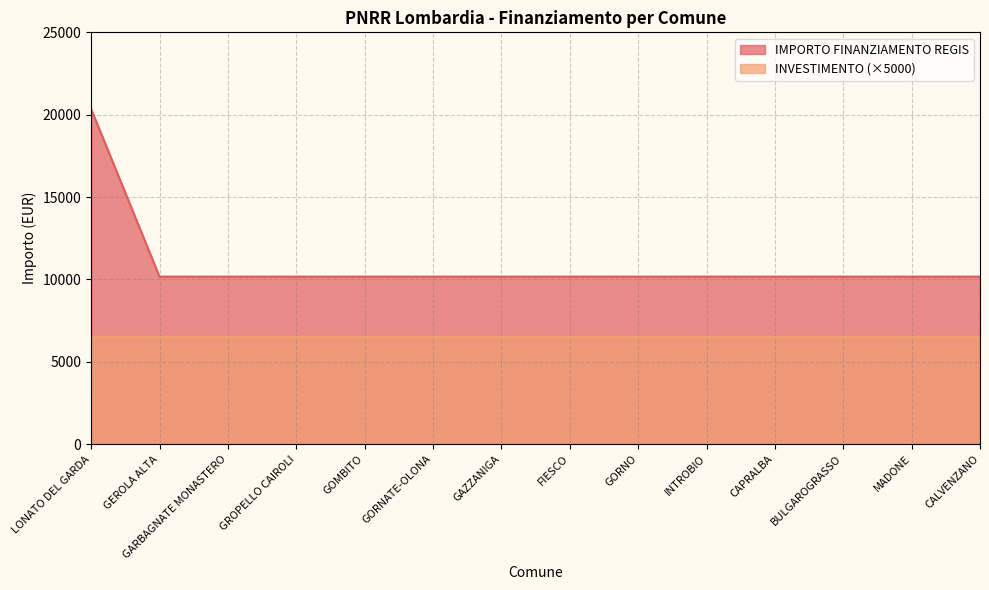

Reading left to right, transcribe all the data shown in this chart.

20344	10172	10172	10172	10172	10172	10172	10172	10172	10172	10172	10172	10172	10172